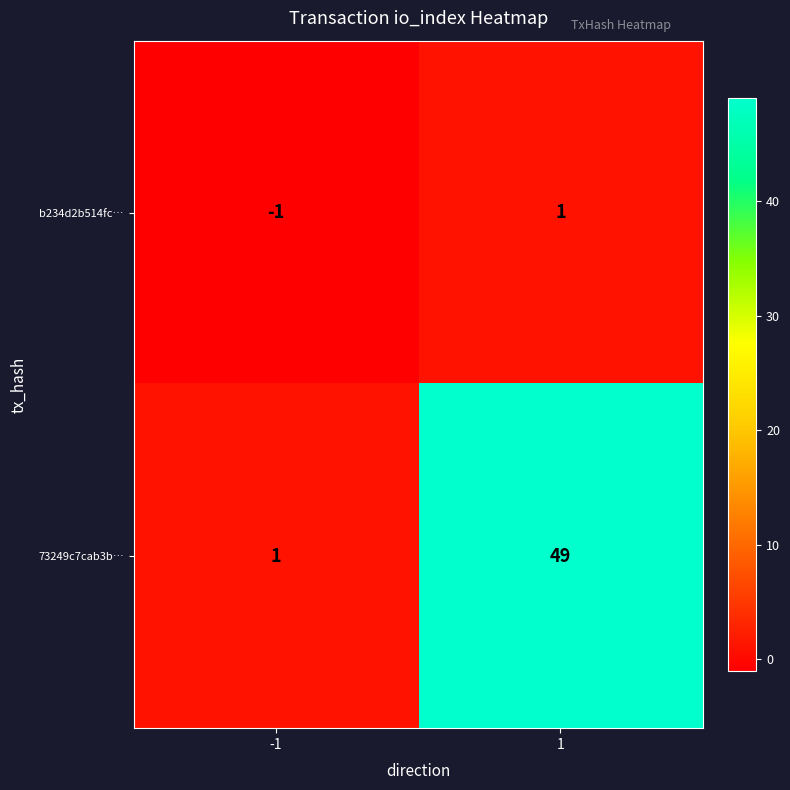

Rank the series by their average value, from lowest to highest.

b234d2b514fc…, 73249c7cab3b…